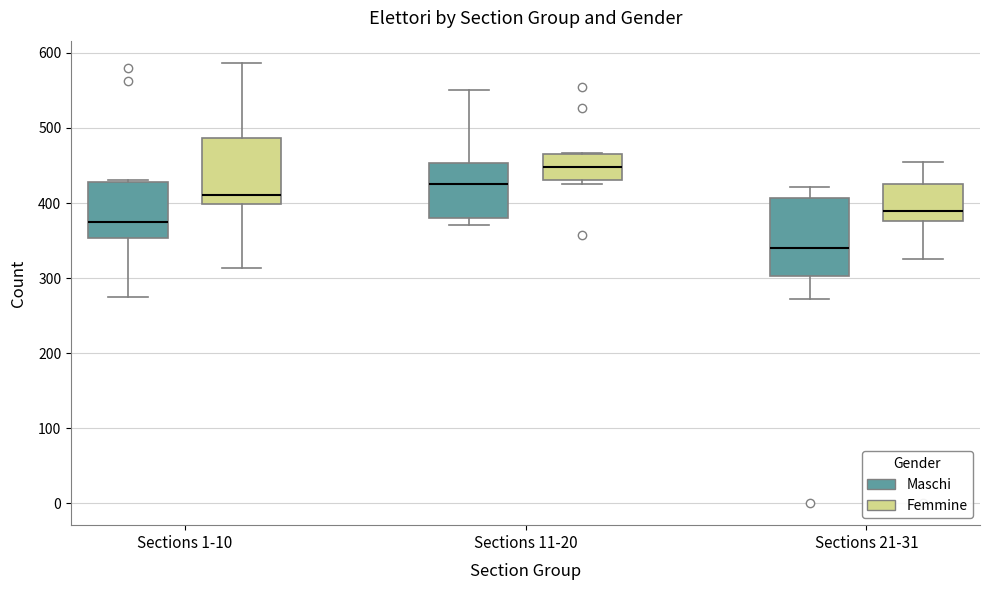

Which box has the highest median line?

Sections 11-20 (Femmine)